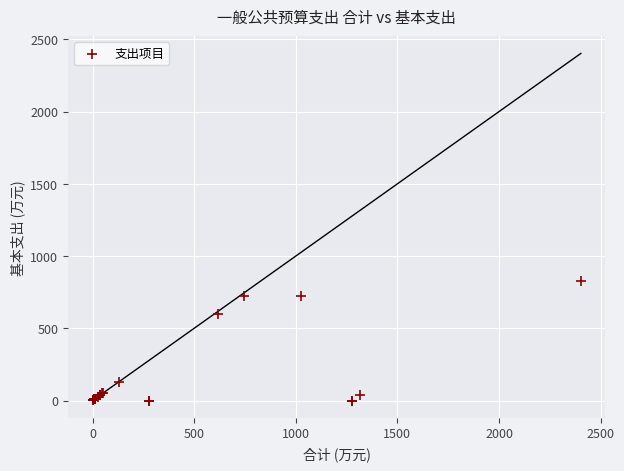

What Y value in the scatter plot is closest to 412?

597.1